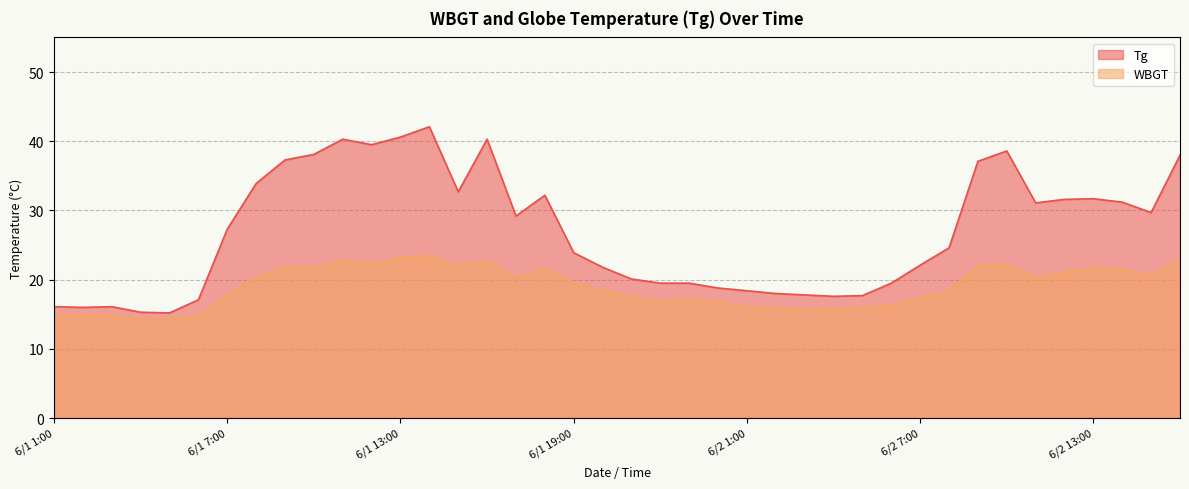

True or false: WBGT and Tg cross at least once.

False